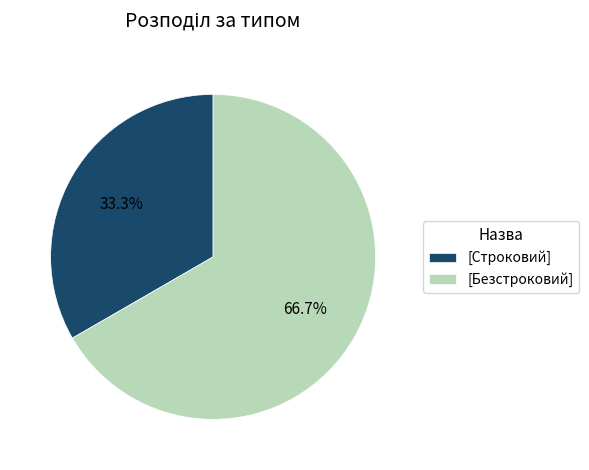

What is the majority slice?

[Безстроковий]